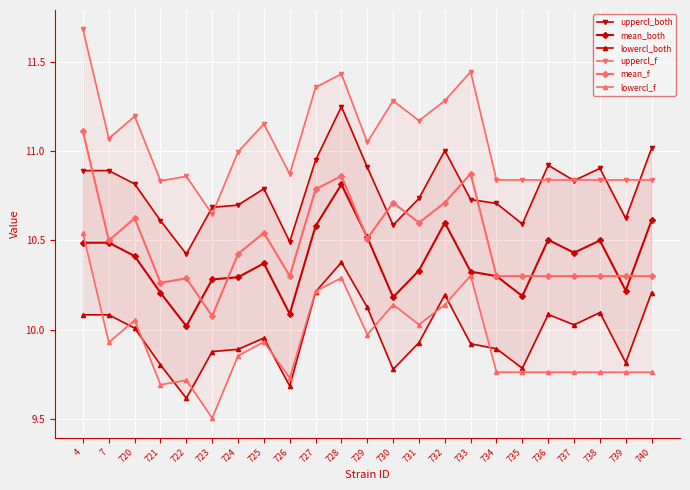

Reading left to right, what are all the values shown in this chart?

uppercl_both: 4=10.9	7=10.9	720=10.8	721=10.6	722=10.4	723=10.7	724=10.7	725=10.8	726=10.5	727=11.0	728=11.3	729=10.9	730=10.6	731=10.7	732=11.0	733=10.7	734=10.7	735=10.6	736=10.9	737=10.8	738=10.9	739=10.6	740=11.0
mean_both: 4=10.5	7=10.5	720=10.4	721=10.2	722=10.0	723=10.3	724=10.3	725=10.4	726=10.1	727=10.6	728=10.8	729=10.5	730=10.2	731=10.3	732=10.6	733=10.3	734=10.3	735=10.2	736=10.5	737=10.4	738=10.5	739=10.2	740=10.6
lowercl_both: 4=10.1	7=10.1	720=10.0	721=9.8	722=9.6	723=9.9	724=9.9	725=10.0	726=9.7	727=10.2	728=10.4	729=10.1	730=9.8	731=9.9	732=10.2	733=9.9	734=9.9	735=9.8	736=10.1	737=10.0	738=10.1	739=9.8	740=10.2
uppercl_f: 4=11.7	7=11.1	720=11.2	721=10.8	722=10.9	723=10.6	724=11.0	725=11.2	726=10.9	727=11.4	728=11.4	729=11.1	730=11.3	731=11.2	732=11.3	733=11.4	734=10.8	735=10.8	736=10.8	737=10.8	738=10.8	739=10.8	740=10.8
mean_f: 4=11.1	7=10.5	720=10.6	721=10.3	722=10.3	723=10.1	724=10.4	725=10.5	726=10.3	727=10.8	728=10.9	729=10.5	730=10.7	731=10.6	732=10.7	733=10.9	734=10.3	735=10.3	736=10.3	737=10.3	738=10.3	739=10.3	740=10.3
lowercl_f: 4=10.5	7=9.9	720=10.1	721=9.7	722=9.7	723=9.5	724=9.9	725=9.9	726=9.7	727=10.2	728=10.3	729=10.0	730=10.1	731=10.0	732=10.1	733=10.3	734=9.8	735=9.8	736=9.8	737=9.8	738=9.8	739=9.8	740=9.8